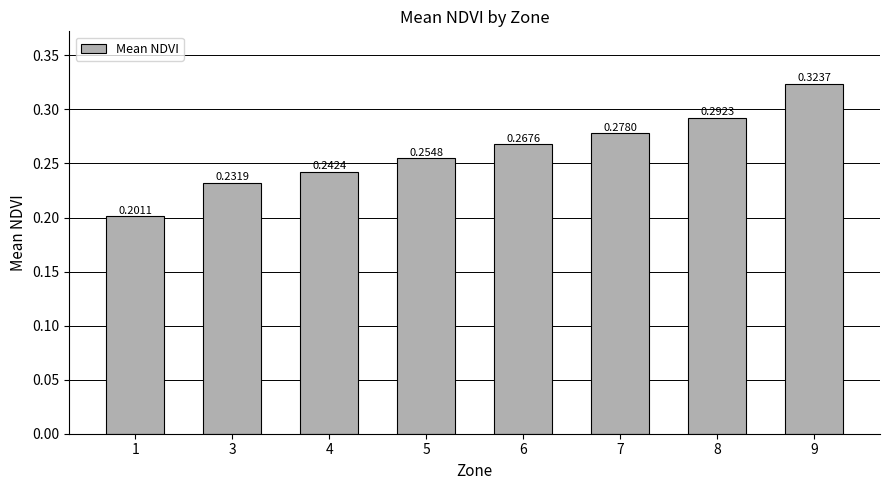

Where is the data nearest to the value 0?

1